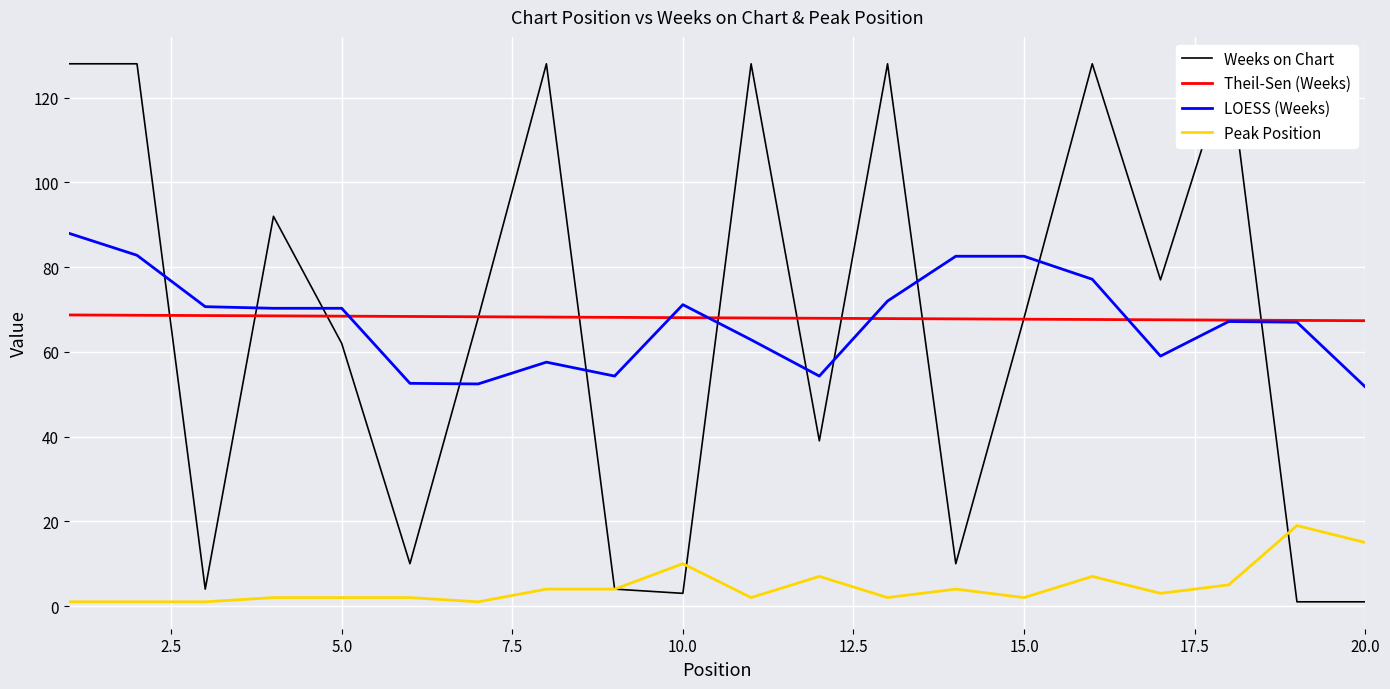

True or false: Theil-Sen (Weeks) and Peak Position intersect in this chart.

False